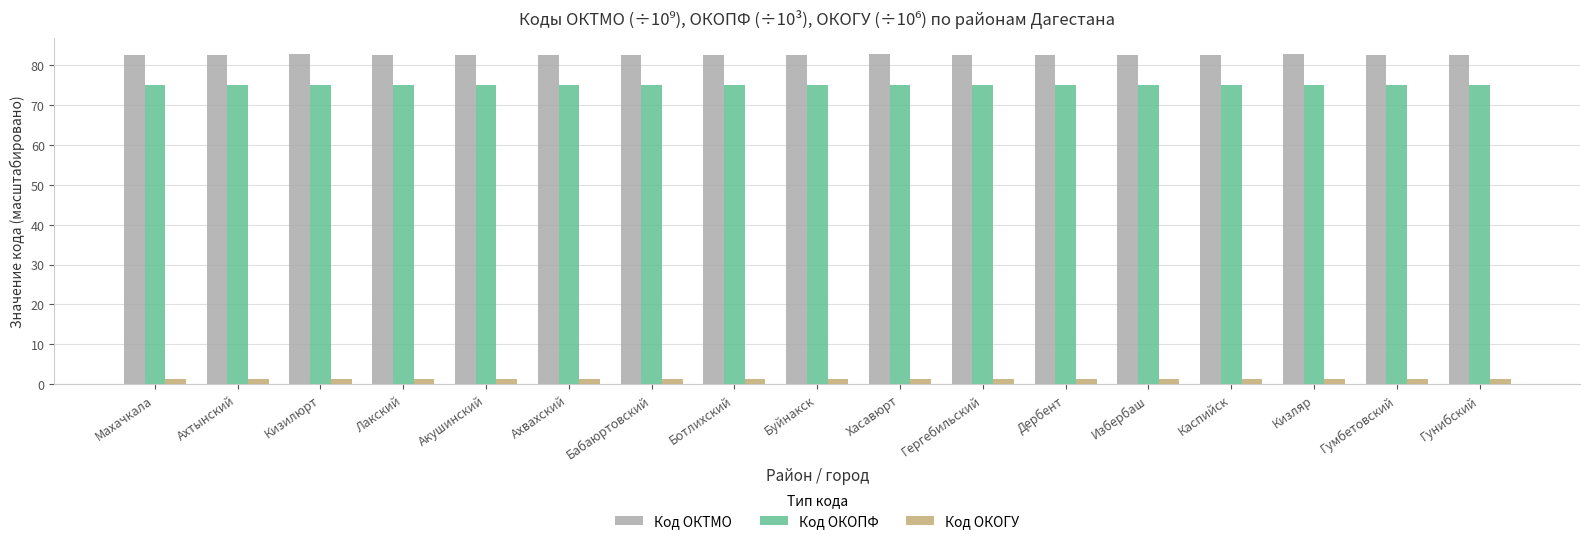

What is the label of the 8th bar from the left?

Ботлихский